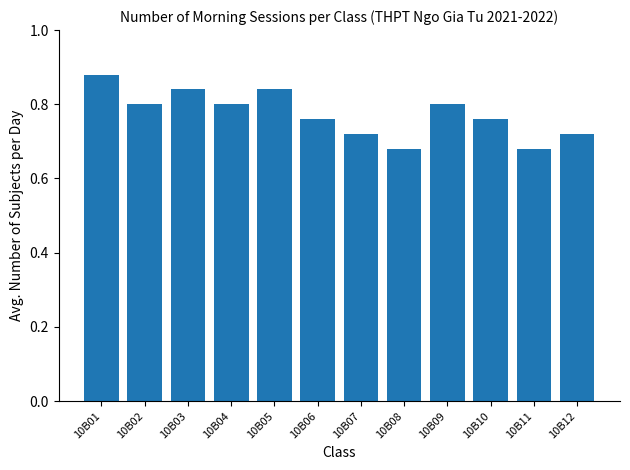

What is the sum of the values at 10B03 and 10B08?

1.5